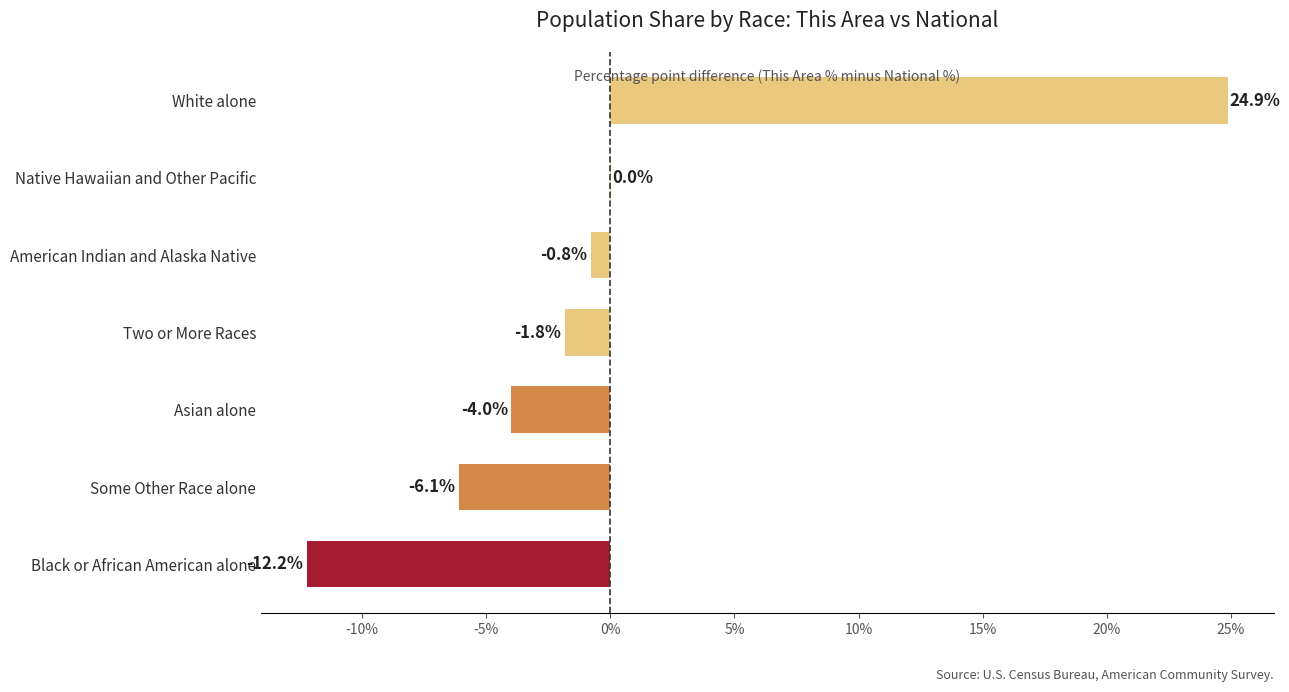

Is it true that the value at Black or African American alone is -12.2?

True